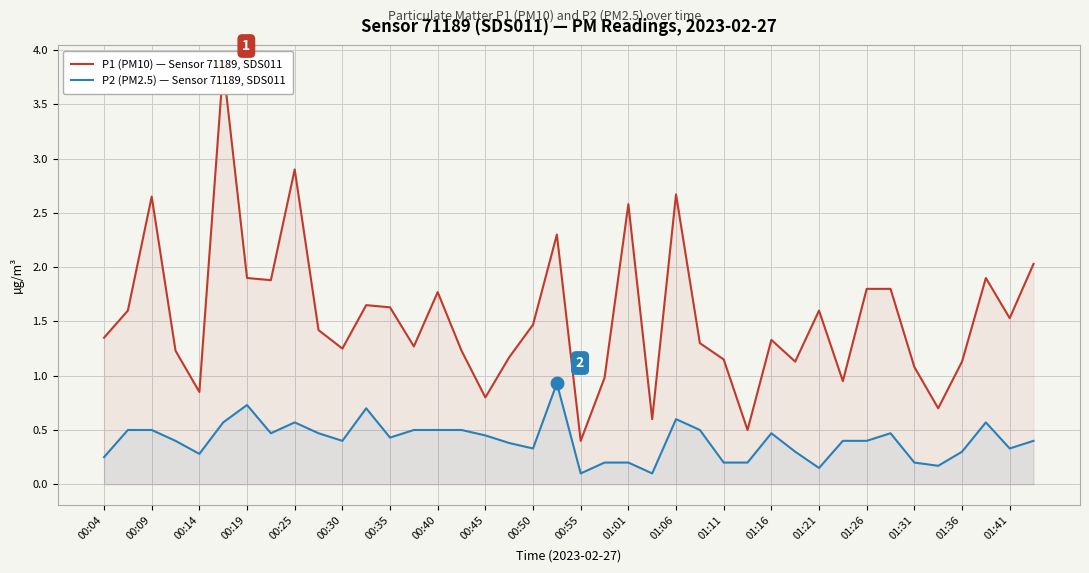

The value of P2 (PM2.5) — Sensor 71189, SDS011 at 01:06 is 0.3. True or false?

False